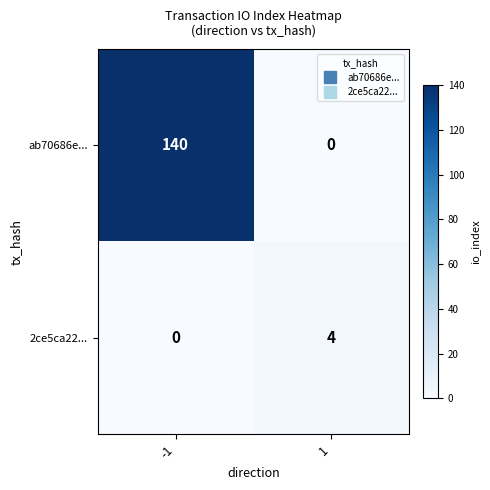

Which series has the largest total across all categories?

ab70686e...